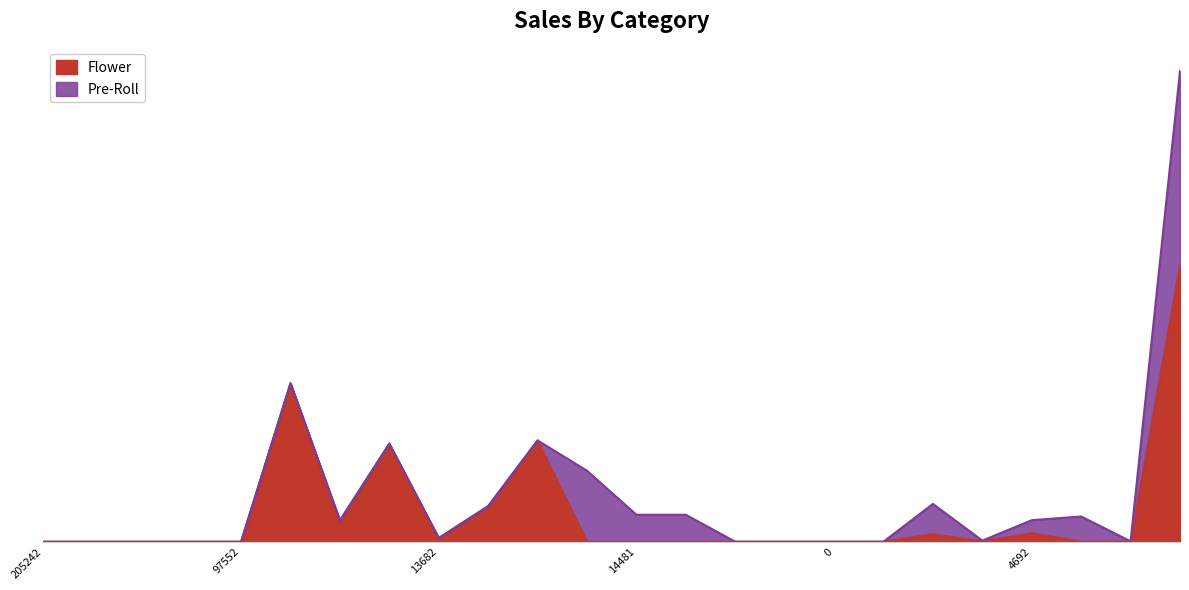

Between 10 and 23, which is larger?

23